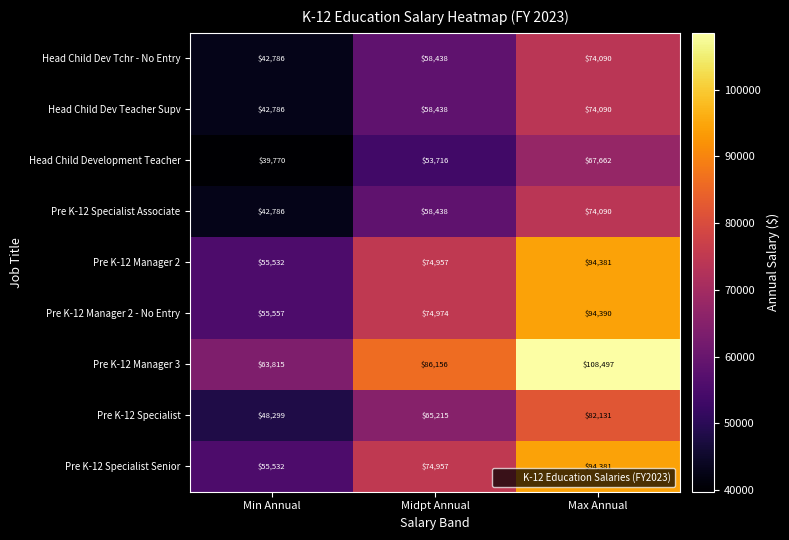

The Pre K-12 Manager 2 series shows 55532 at Min Annual. True or false?

True